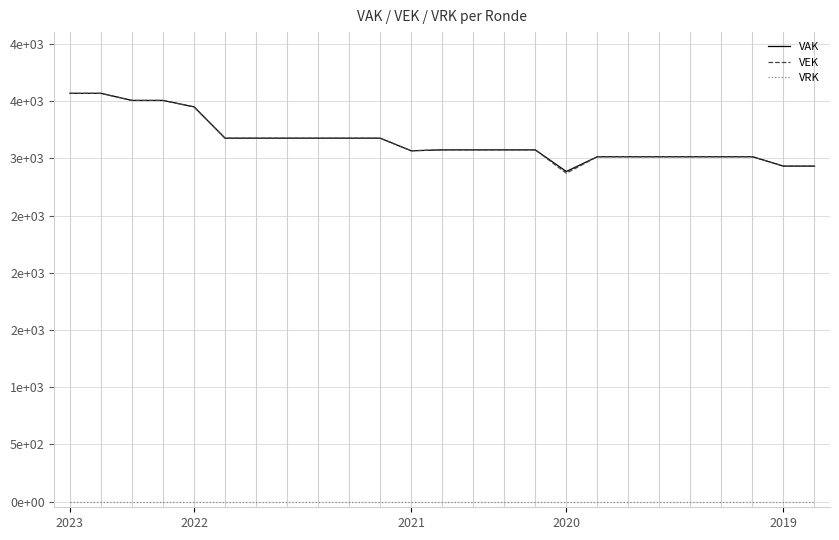

What is the value of the VAK point at the 10th from the left?

3176